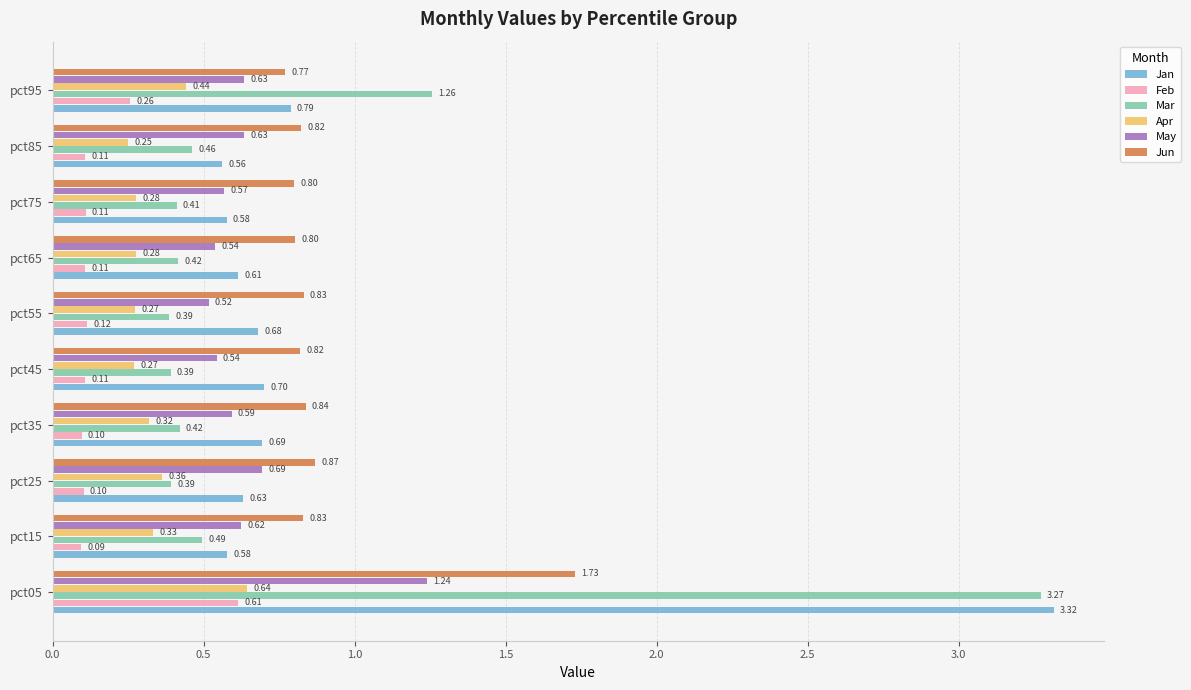

What is the spread (max minus min) of values at pct95?

1.0